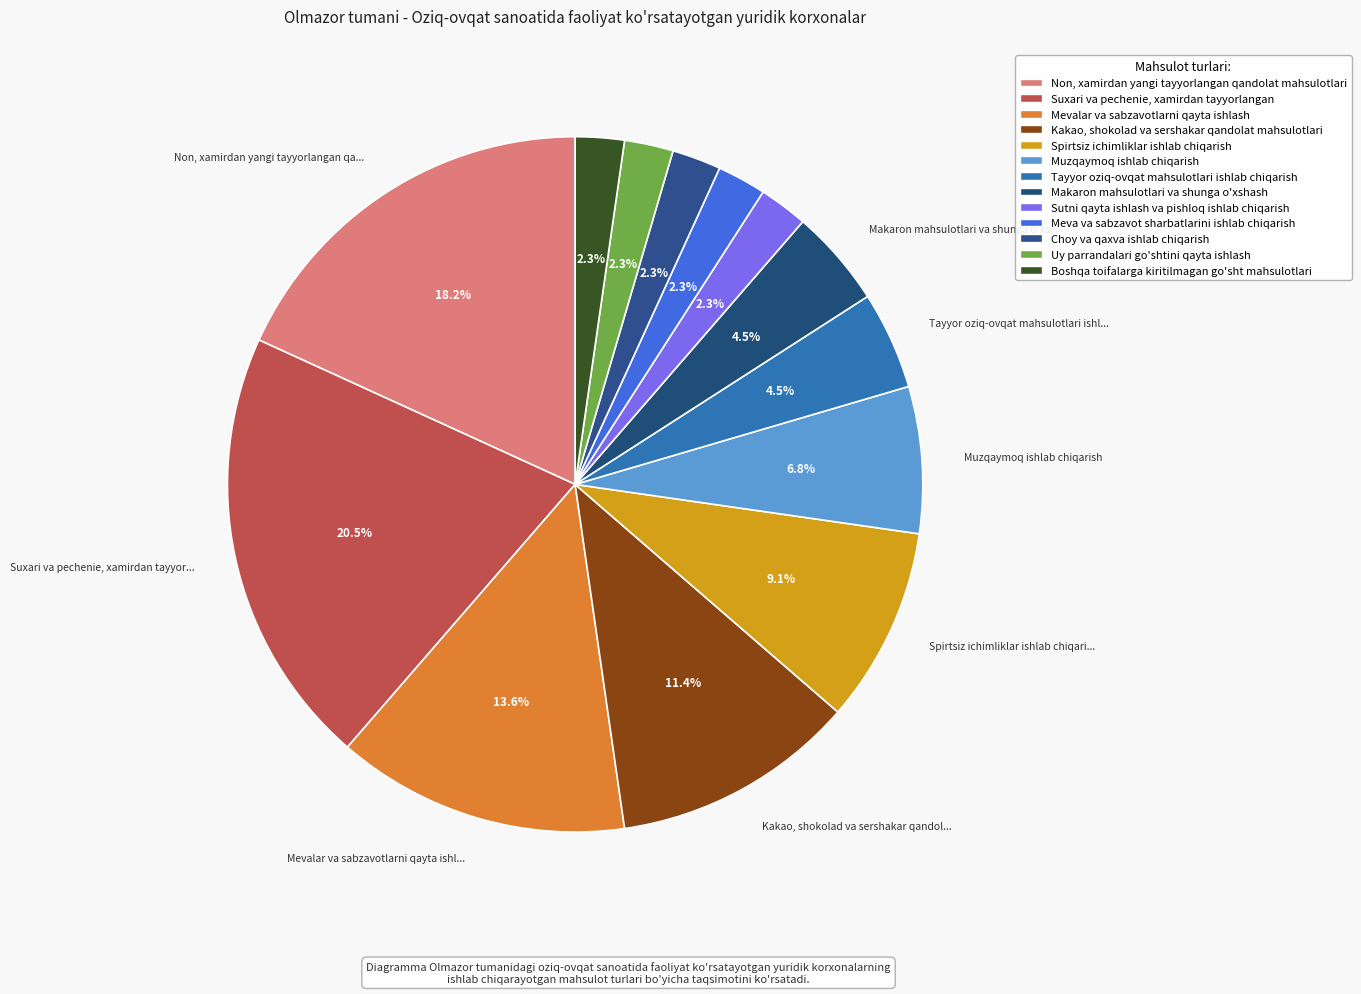

True or false: Makaron mahsulotlari va shunga o'xshash accounts for 13% of the total.

False